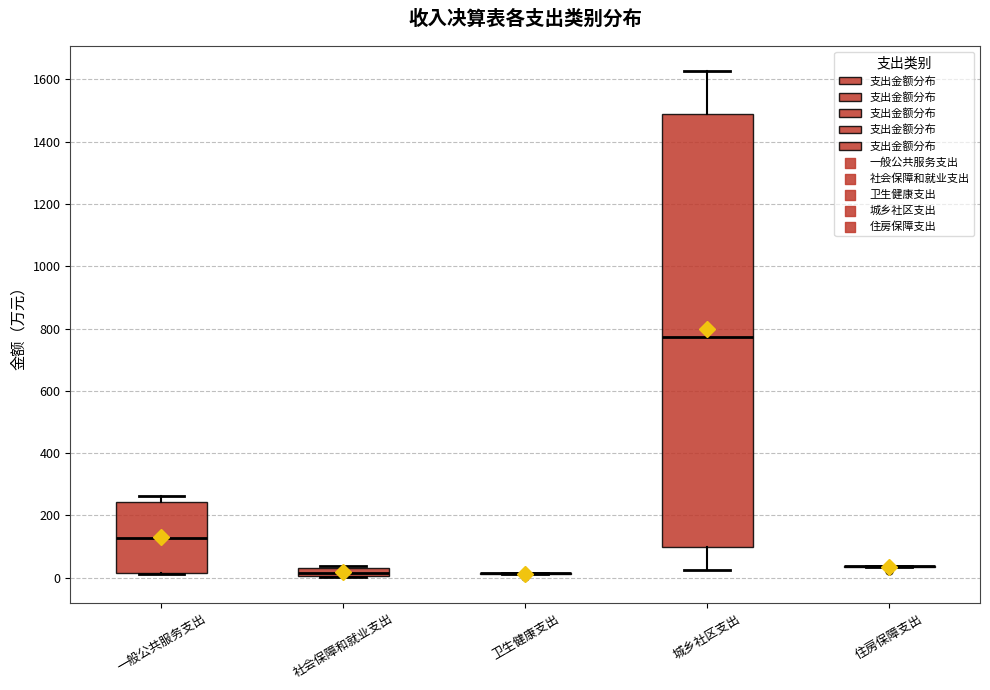

Where is the upper edge of the box for 一般公共服务支出 on the y-axis? The values are not printed on the chart, so give them approximately, as read against the axis.

240